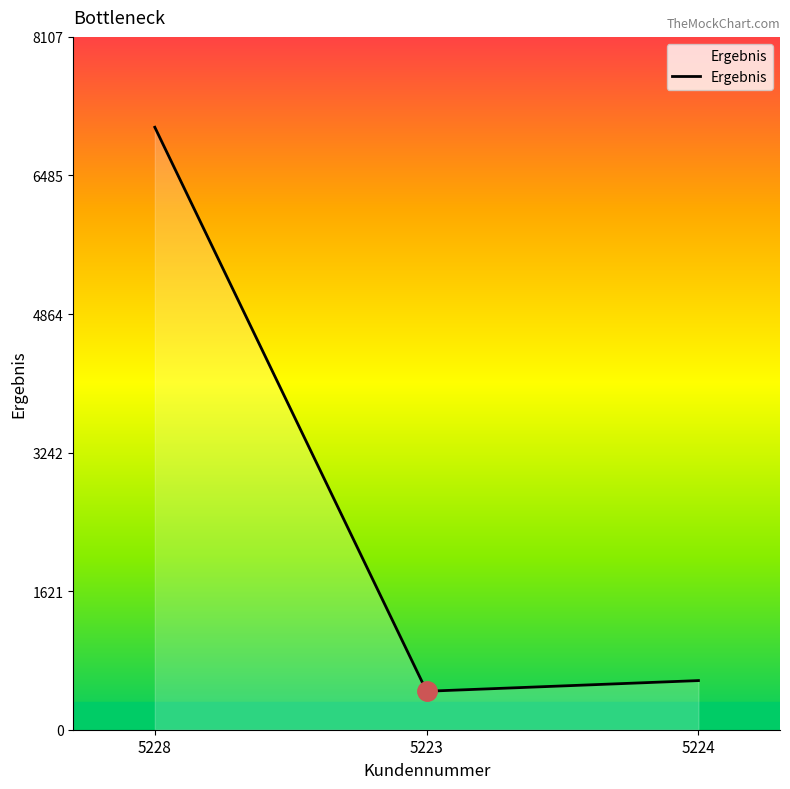

Which has a higher value, 5224 or 5228?

5228